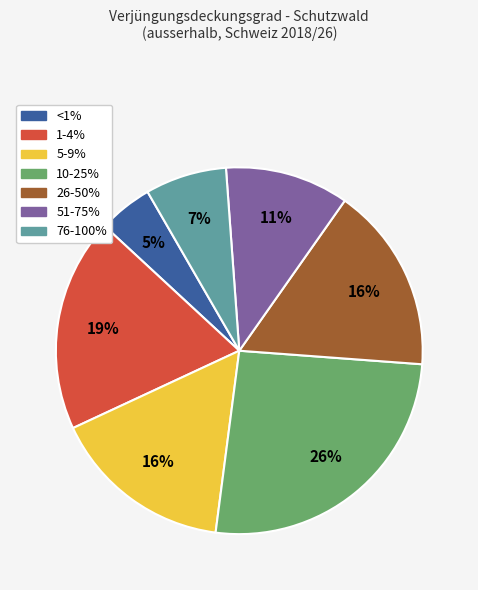

Combined, do 51-75% and 1-4% account for over 50%?

No